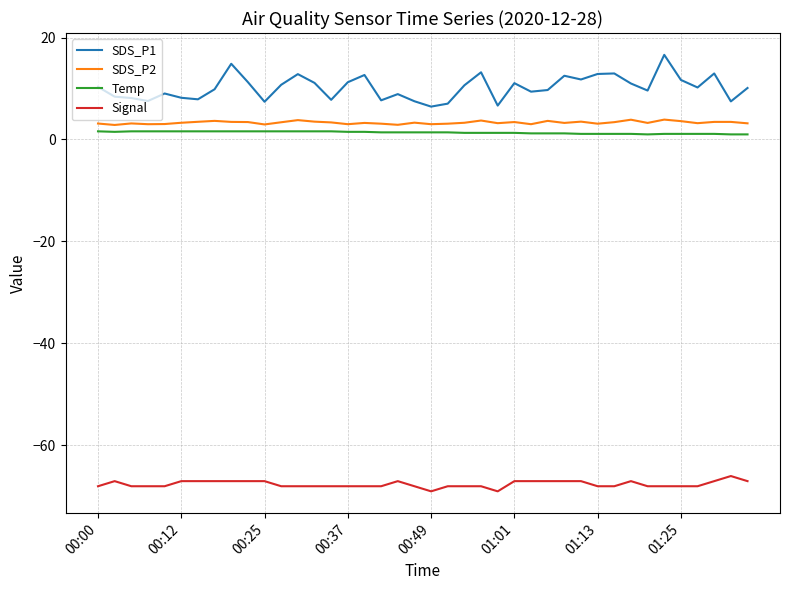

Which series has the largest range (max minus min)?

SDS_P1